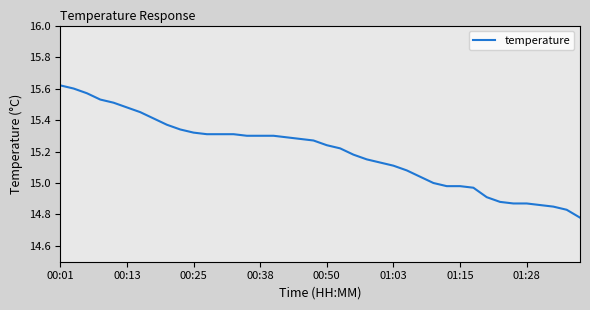

Reading left to right, transcribe all the data shown in this chart.

15.6	15.6	15.6	15.5	15.5	15.5	15.4	15.4	15.4	15.3	15.3	15.3	15.3	15.3	15.3	15.3	15.3	15.3	15.3	15.3	15.2	15.2	15.2	15.2	15.1	15.1	15.1	15.0	15.0	15.0	15.0	15.0	14.9	14.9	14.9	14.9	14.9	14.8	14.8	14.8